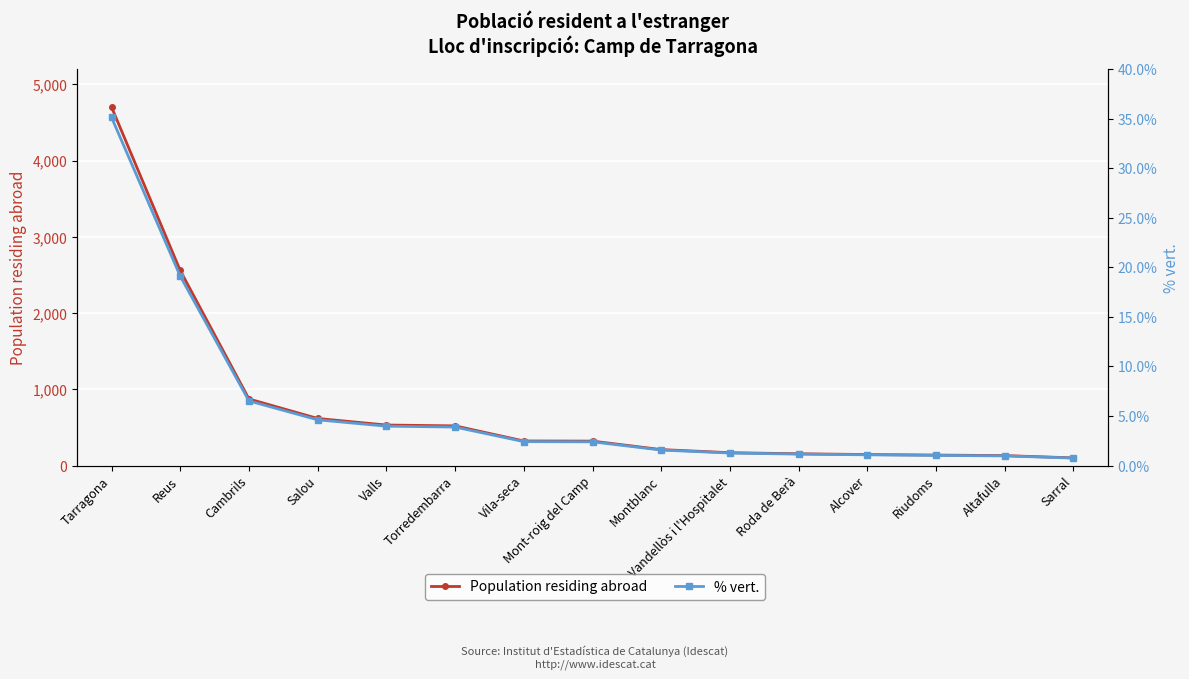

True or false: Population residing abroad and % vert. intersect in this chart.

False